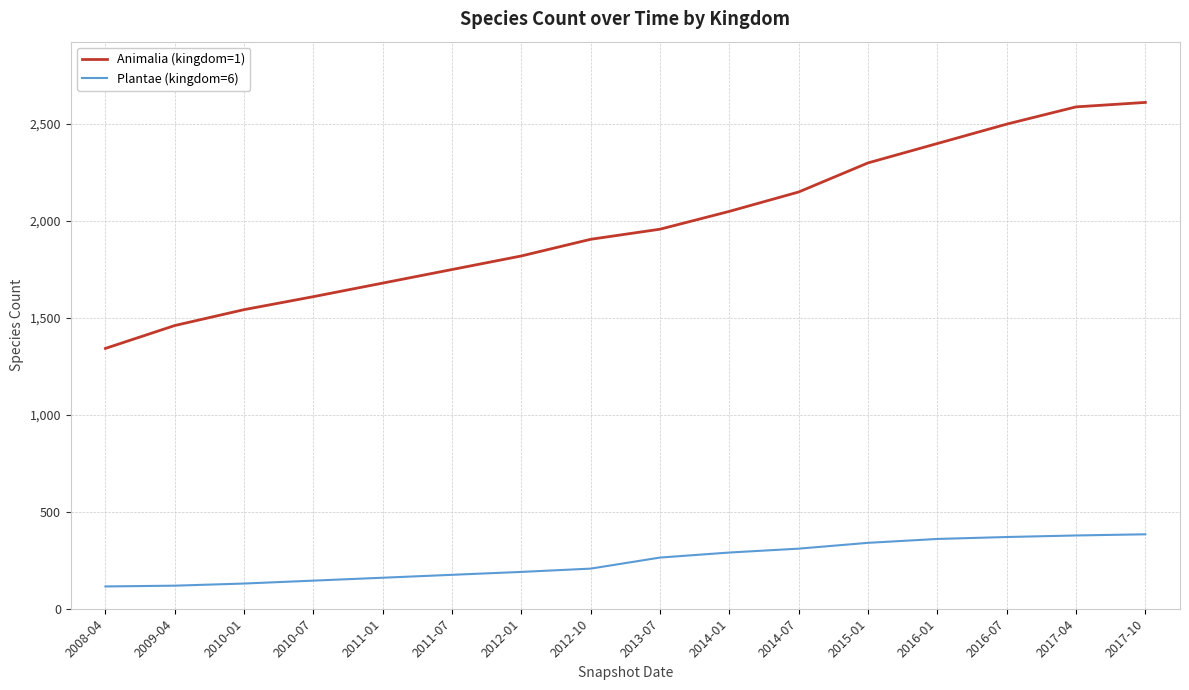

What is the average value of the Animalia (kingdom=1) series?

1980